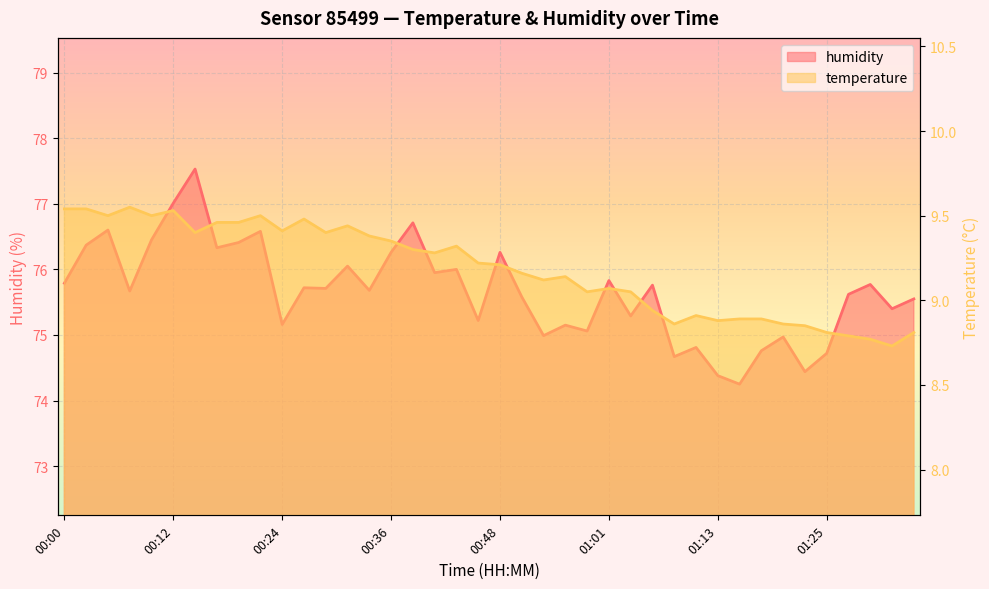

What is the sum of the temperature values at 00:56 and 00:29?

18.5